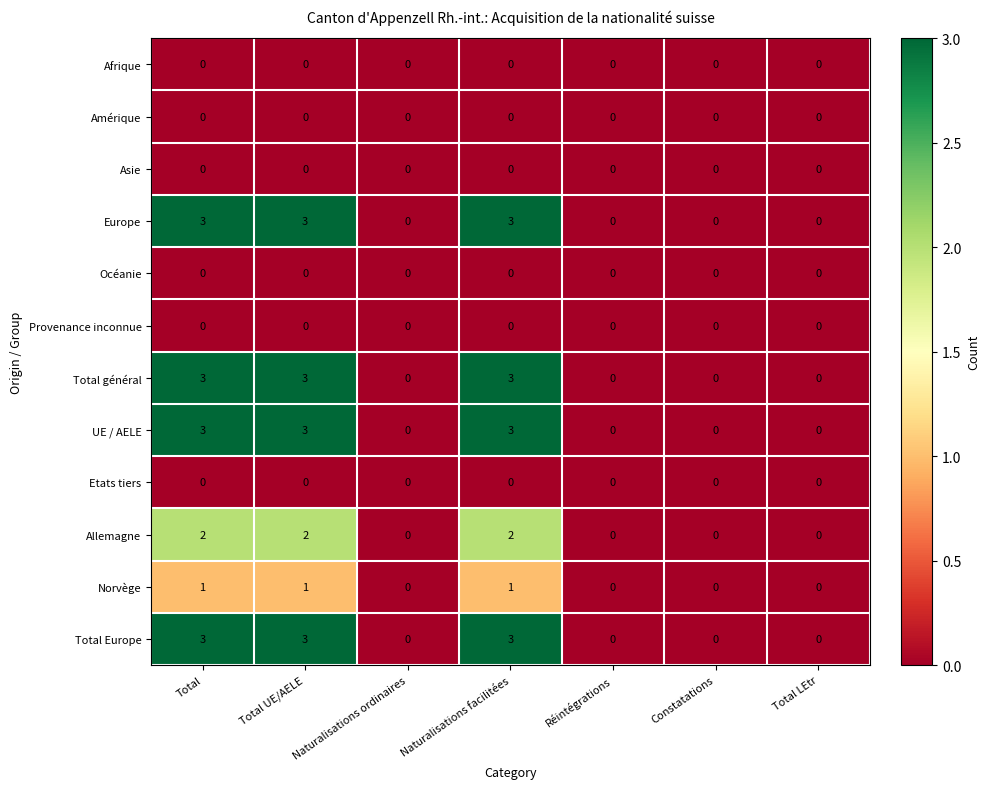

At how many categories does at least one series exceed 1?

3